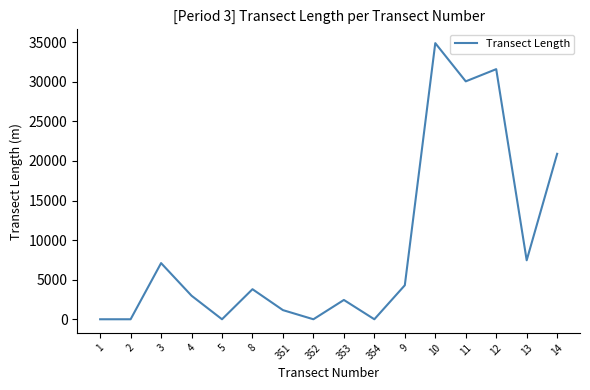

What is the maximum value shown in the chart?

34893.5